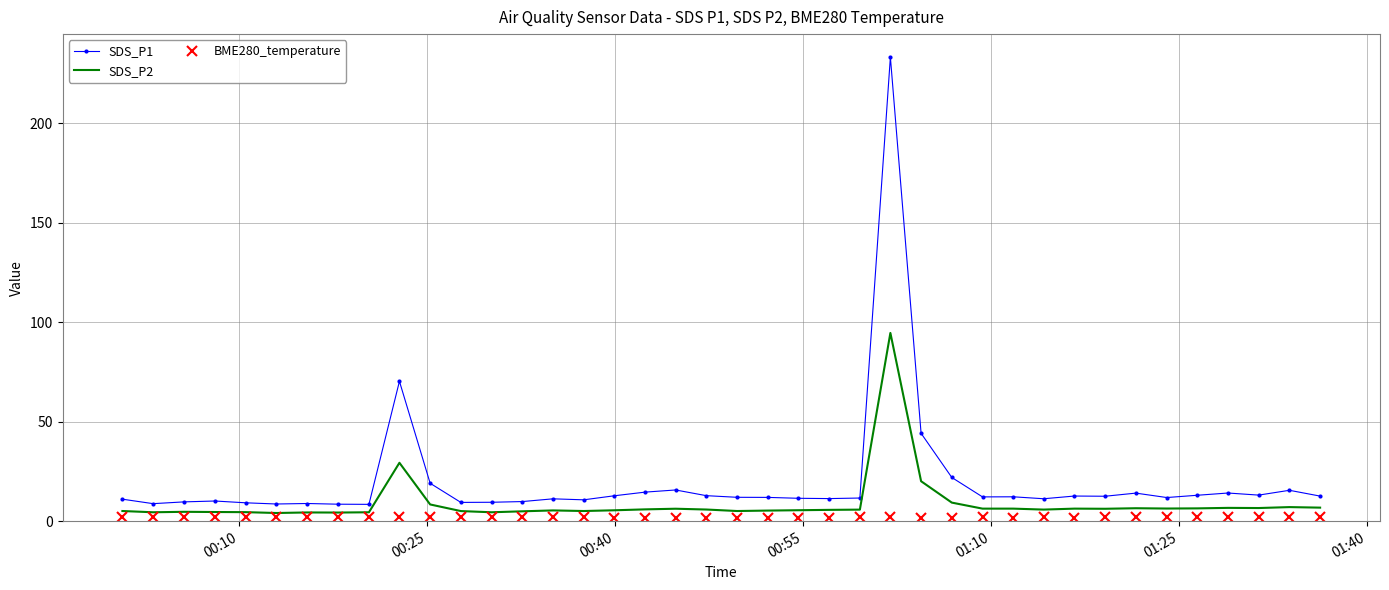

What is the highest value of the SDS_P1 series?

233.3